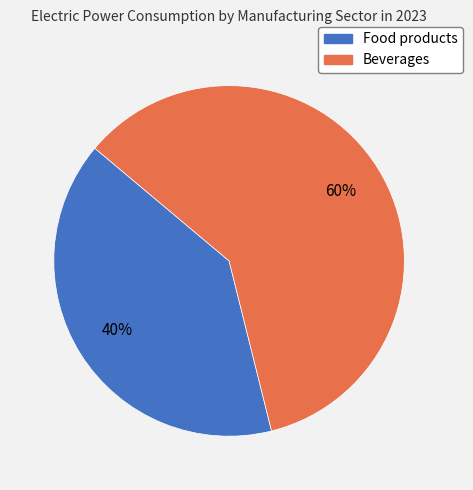

What is the majority slice?

Beverages